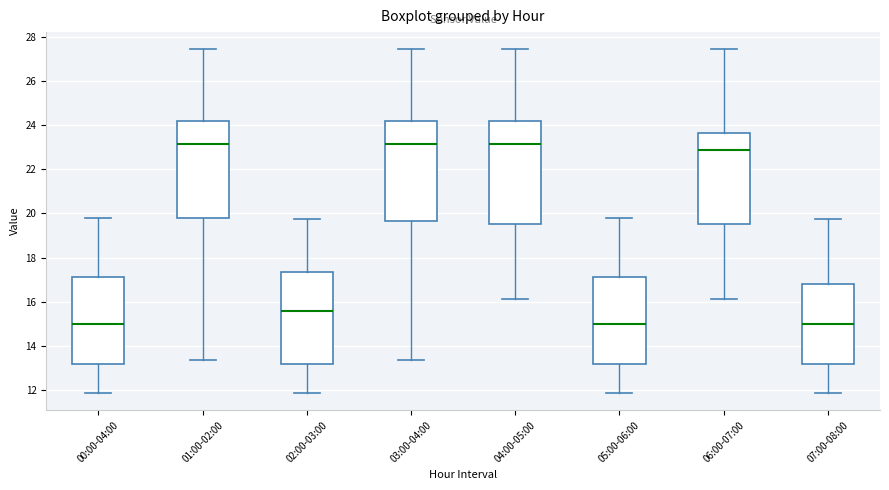

Reading left to right, read every box against the y-axis: the position of its median line, the range the box covers, and the ends of its whiskers. The values are not printed on the chart, so give them approximately, as read against the axis.

00:00-04:00: median 15.0, box 13.2 to 17.2, whiskers 11.8 to 19.8
01:00-02:00: median 23.2, box 19.8 to 24.2, whiskers 13.4 to 27.4
02:00-03:00: median 15.6, box 13.2 to 17.4, whiskers 11.8 to 19.8
03:00-04:00: median 23.2, box 19.6 to 24.2, whiskers 13.4 to 27.4
04:00-05:00: median 23.2, box 19.6 to 24.2, whiskers 16.2 to 27.4
05:00-06:00: median 15.0, box 13.2 to 17.2, whiskers 11.8 to 19.8
06:00-07:00: median 23.0, box 19.6 to 23.6, whiskers 16.2 to 27.4
07:00-08:00: median 15.0, box 13.2 to 16.8, whiskers 11.8 to 19.8